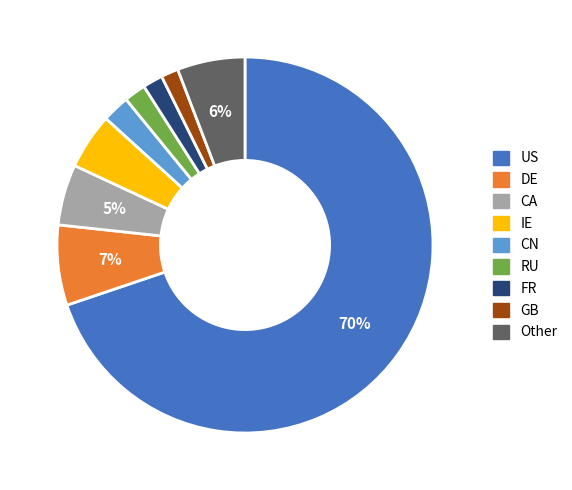

How many segments does this pie chart have?

9